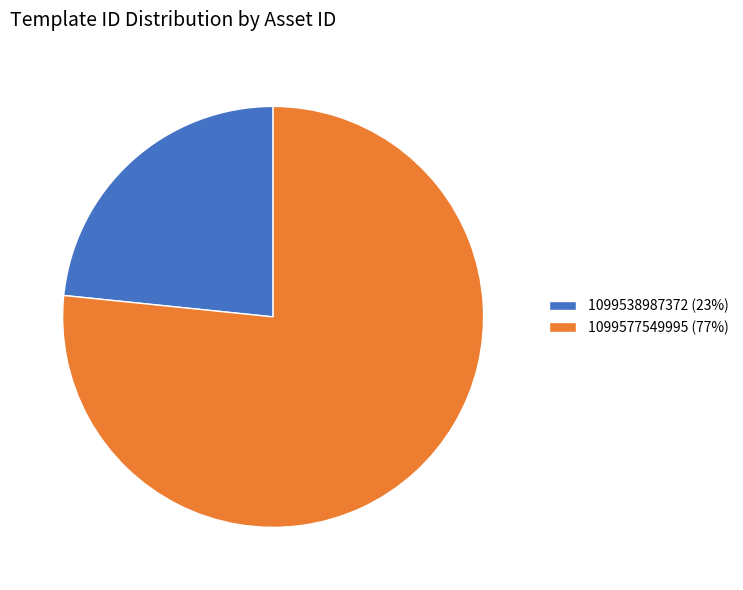

Count the number of slices in the pie.

2